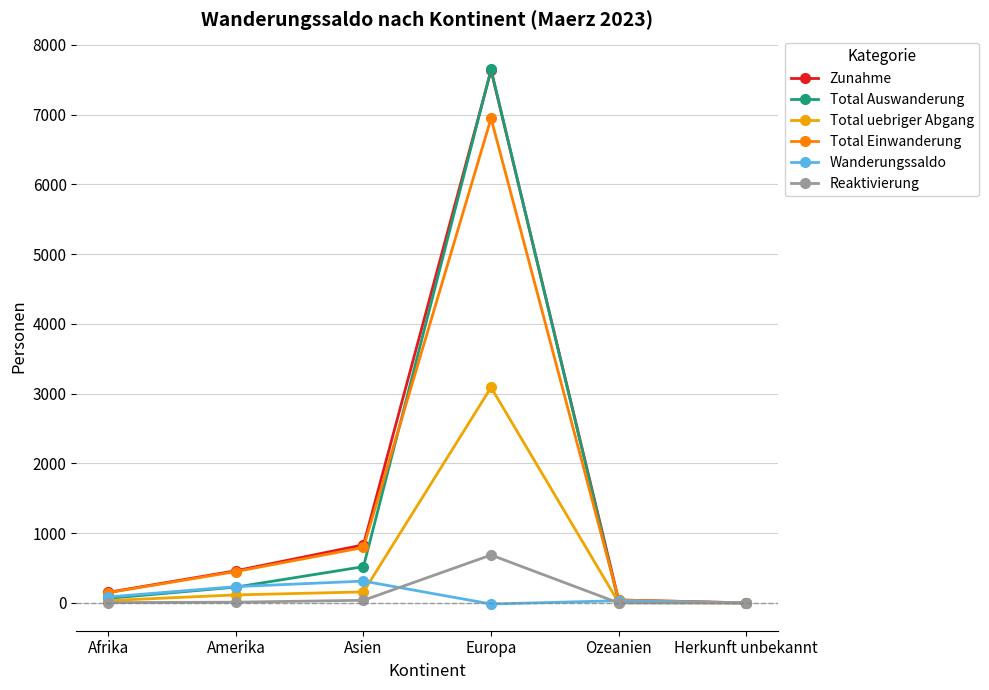

At which label is Total Einwanderung closest to 3473?

Asien